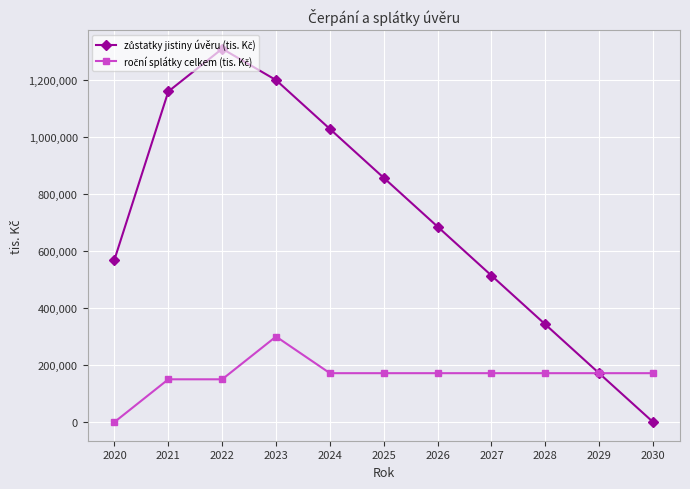

What is the spread (max minus min) of values at 2030?

171500